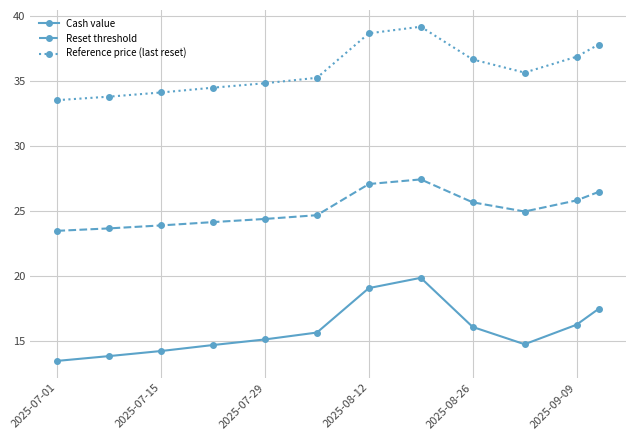

True or false: Reference price (last reset) and Cash value cross at least once.

False